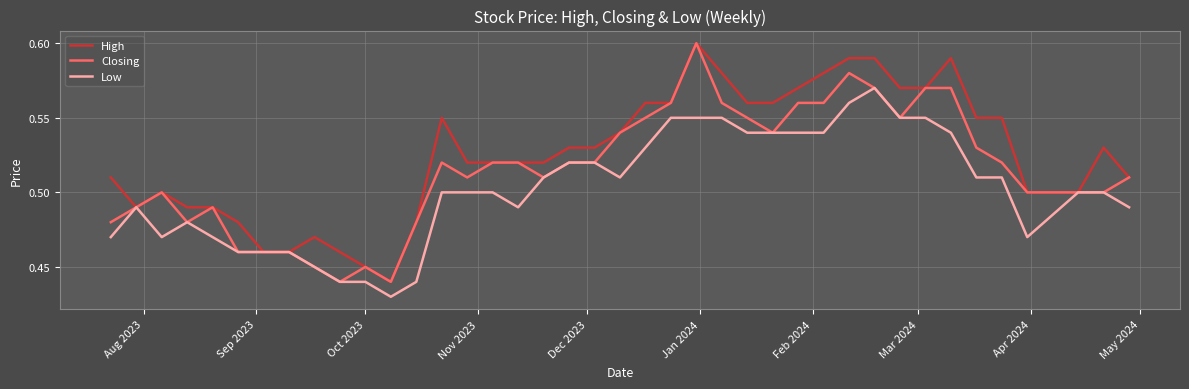

What is the difference between the maximum and minimum values in the High series?

0.2